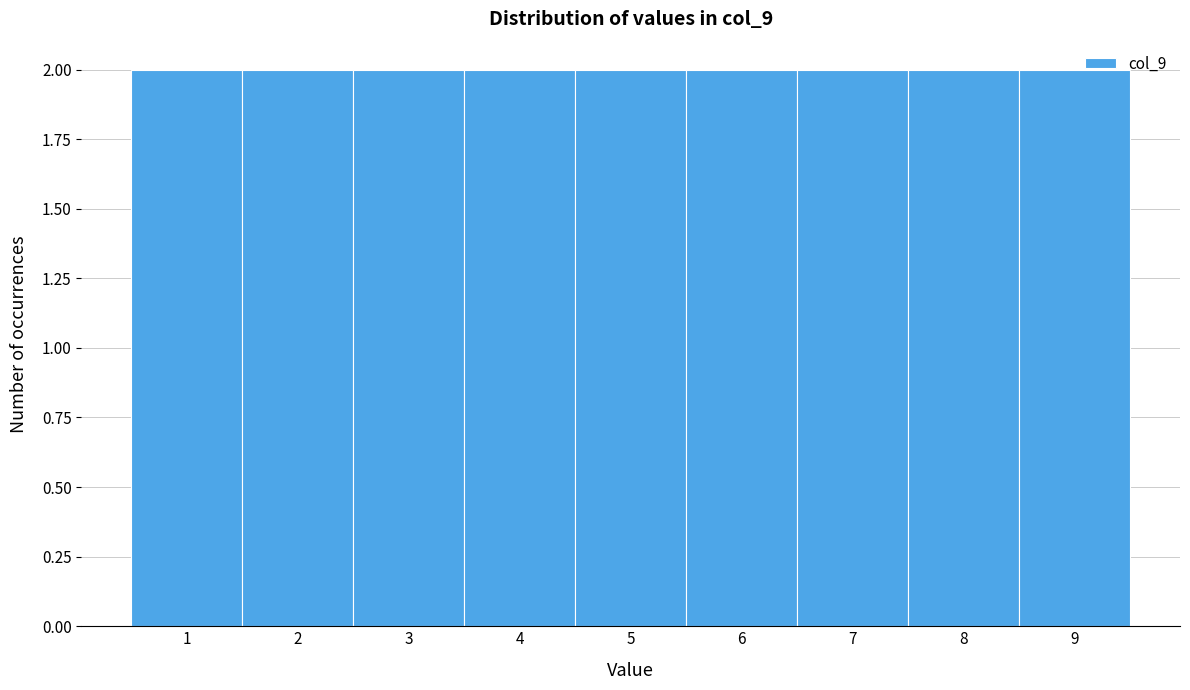

How tall is the bar that spans 0.5 to 1.5 on the x-axis? The values are not printed on the chart, so give them approximately, as read against the axis.

2